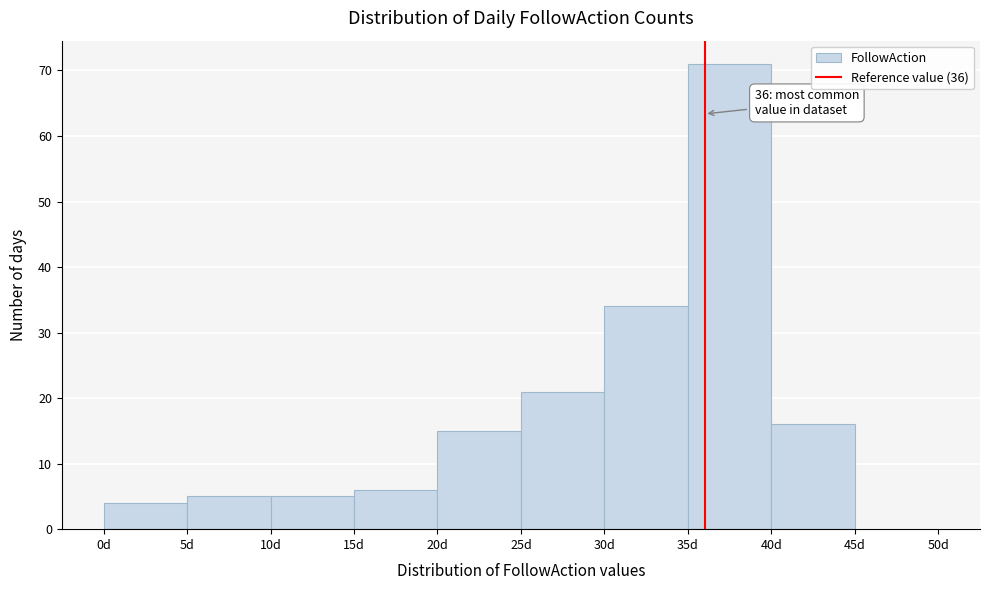

Which range on the x-axis has the tallest bar?

35 to 40